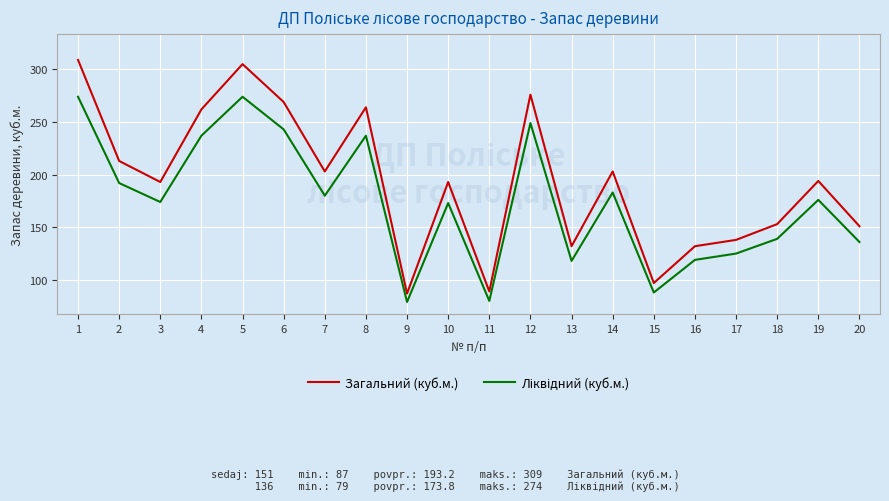

Which series changed the most between 16 and 18?

Загальний (куб.м.)